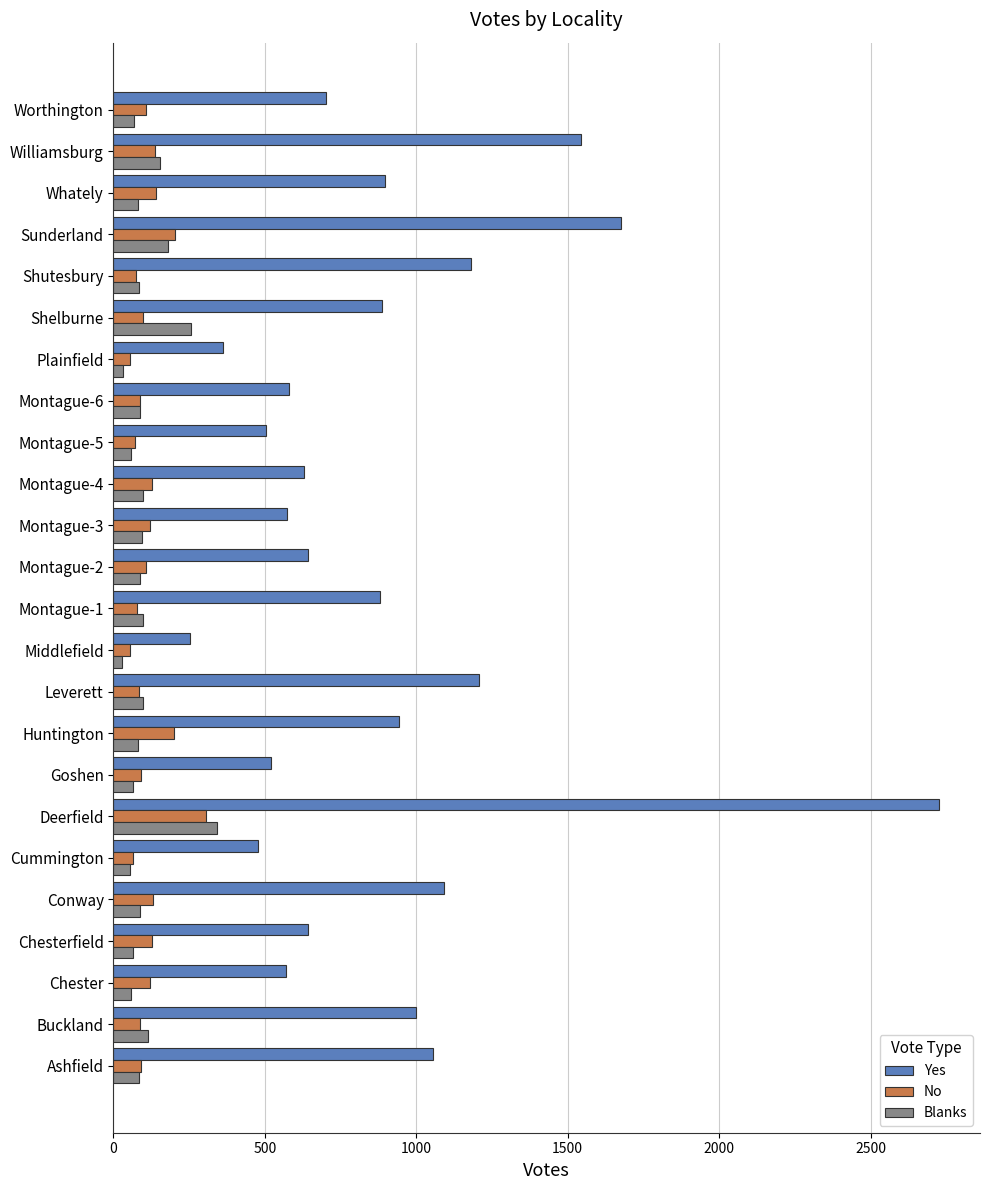

Rank the series by their maximum value, from highest to lowest.

Yes, Blanks, No